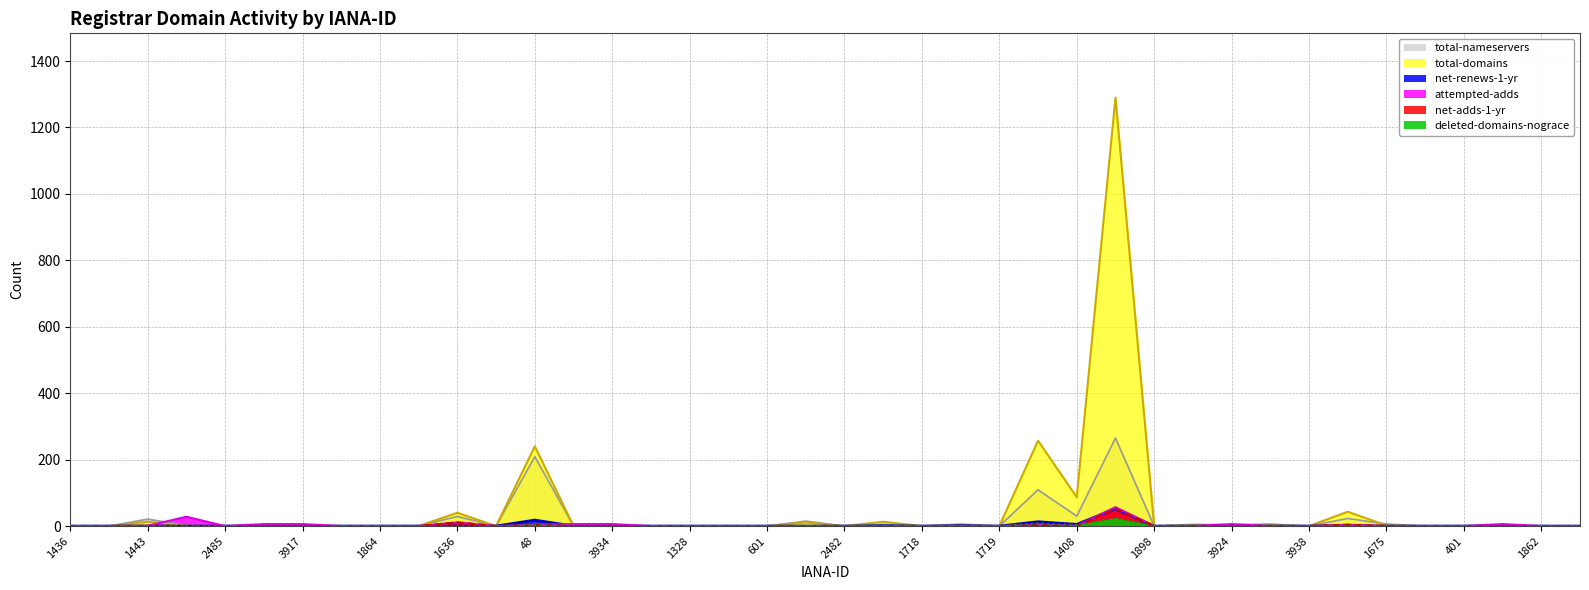

How many positive values does the net-adds-1-yr series have?

5